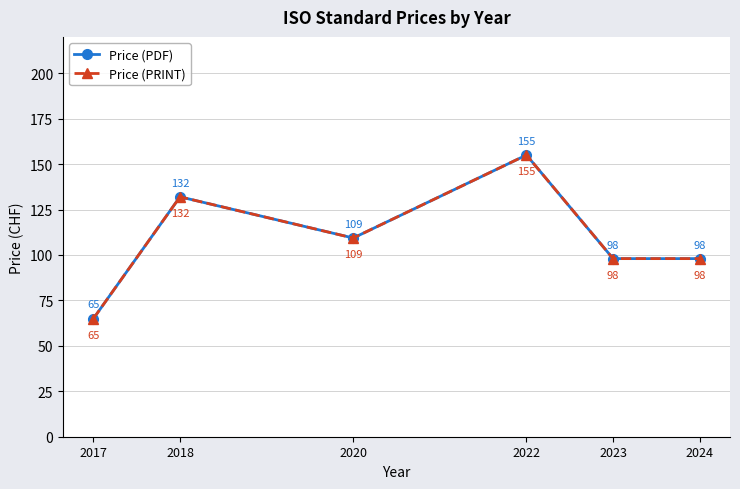

What value does the Price (PRINT) series have at 2017?

65.0